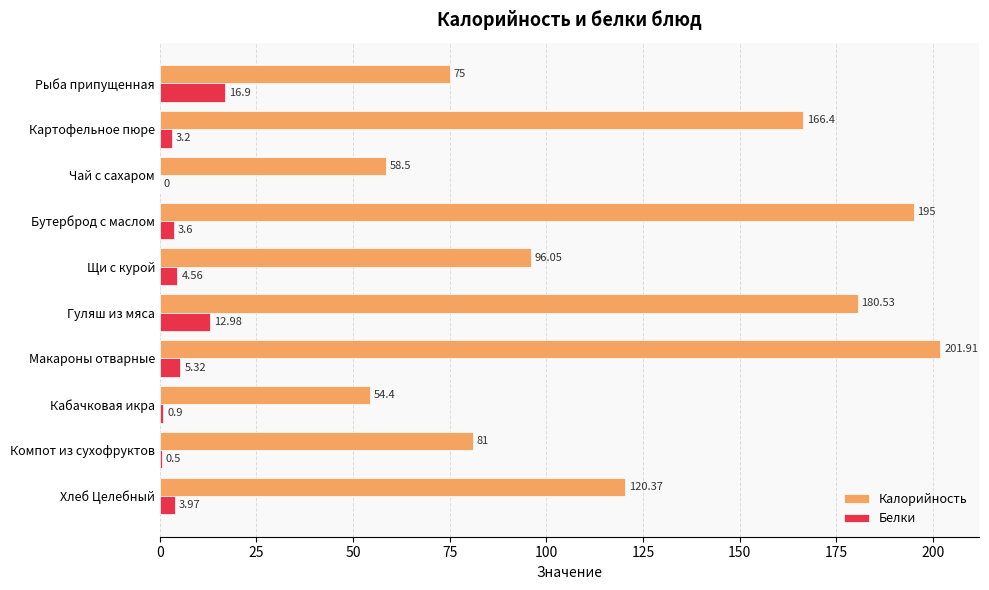

How many values in Белки are above zero?

9